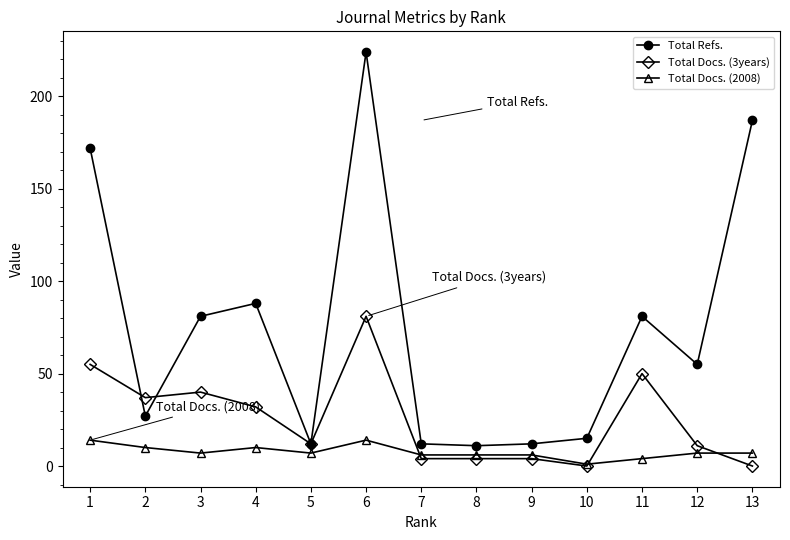

True or false: Total Docs. (2008) and Total Refs. intersect in this chart.

False